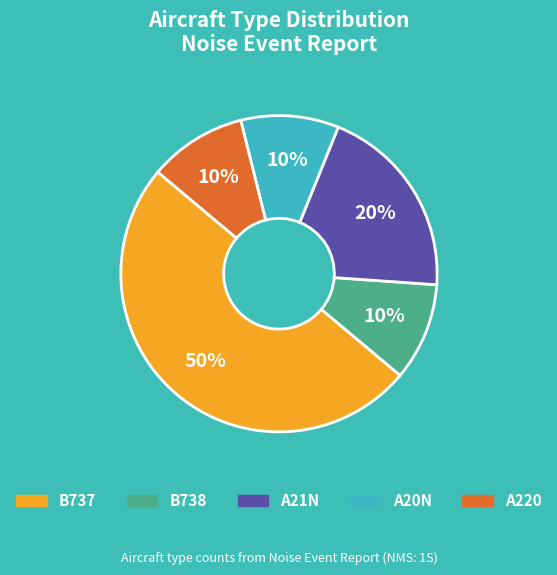

To the nearest percent, what is the average slice percentage?

20%